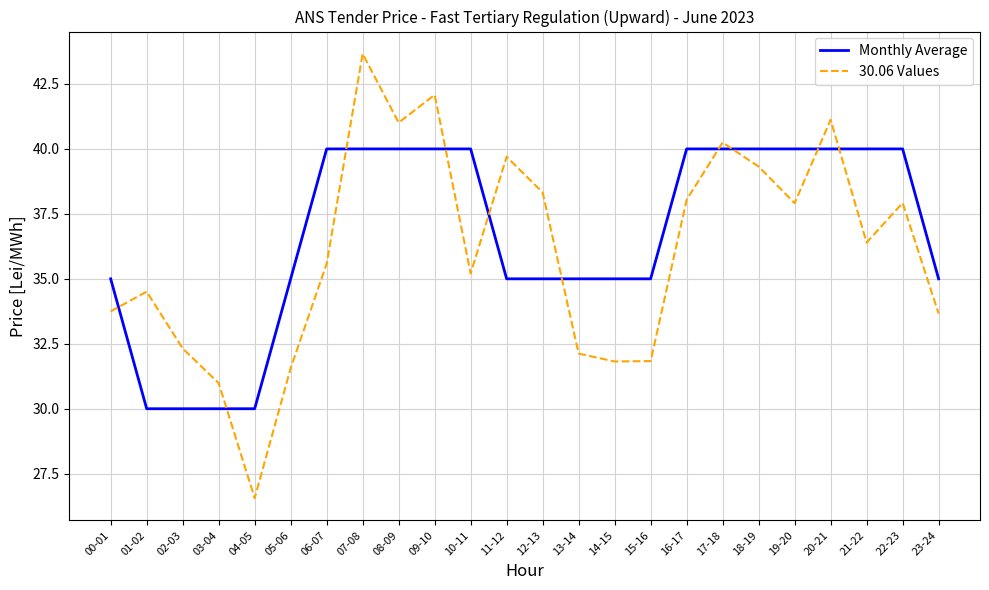

The value of 30.06 Values at 04-05 is 26.6. True or false?

True